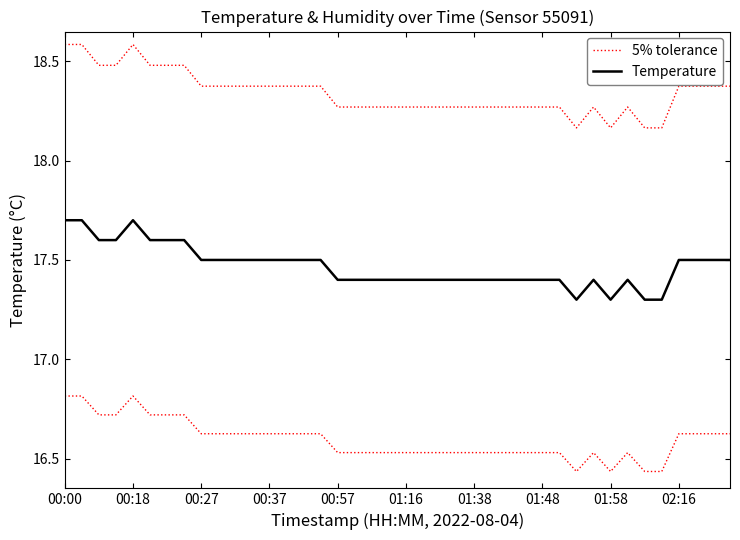

The Temperature series shows 10.3 at 15. True or false?

False